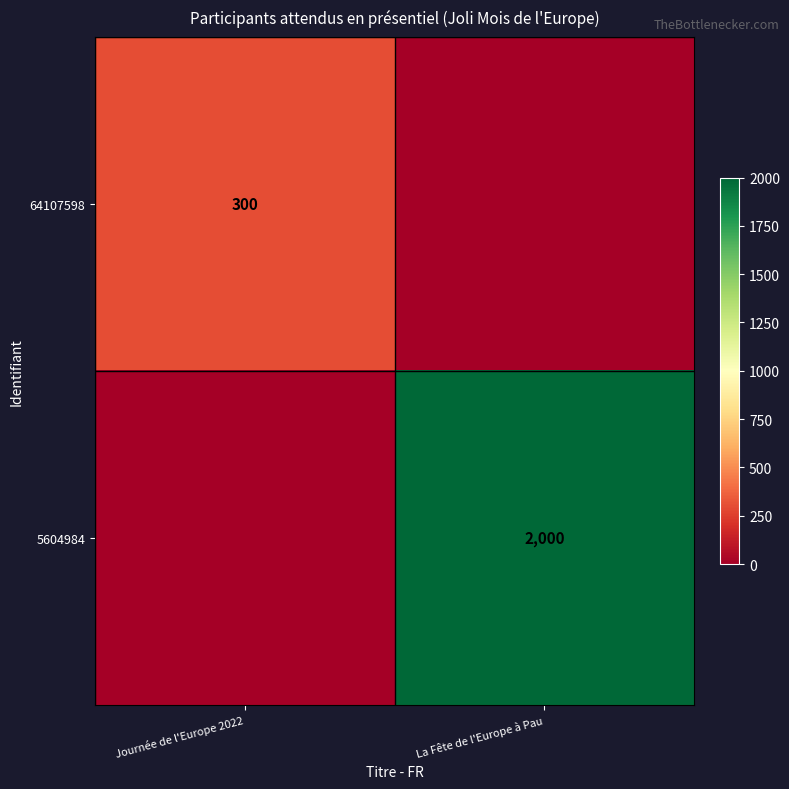

The 5604984 series shows 0 at Journée de l'Europe 2022. True or false?

True